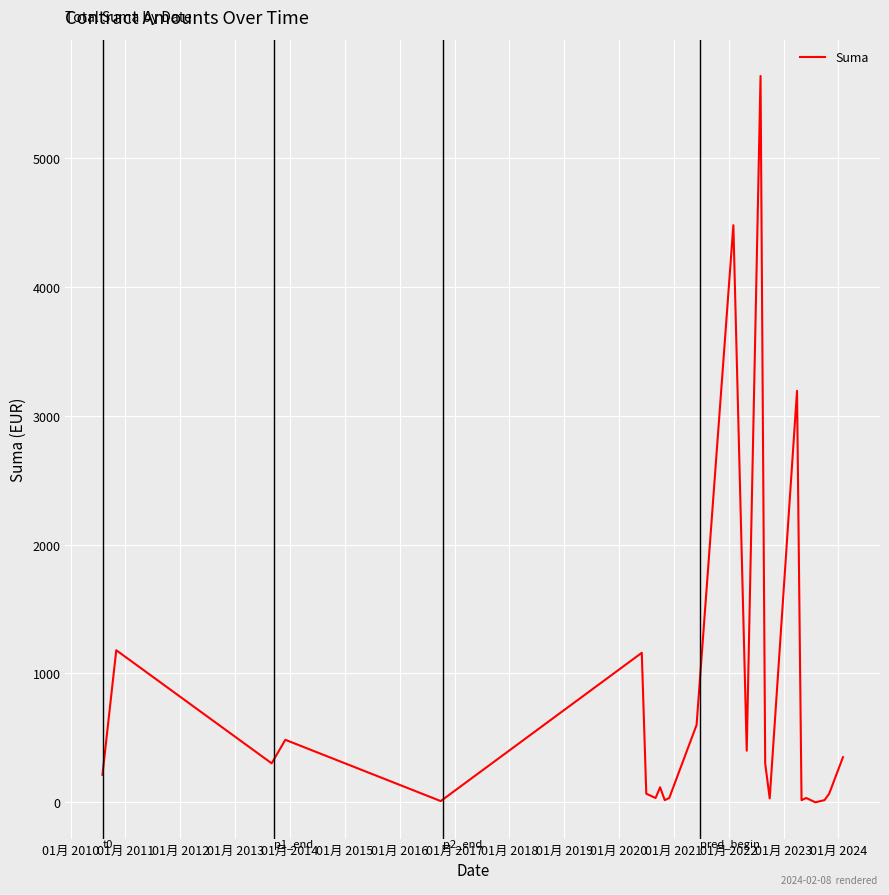

What is the difference between the maximum and minimum values?

5636.5